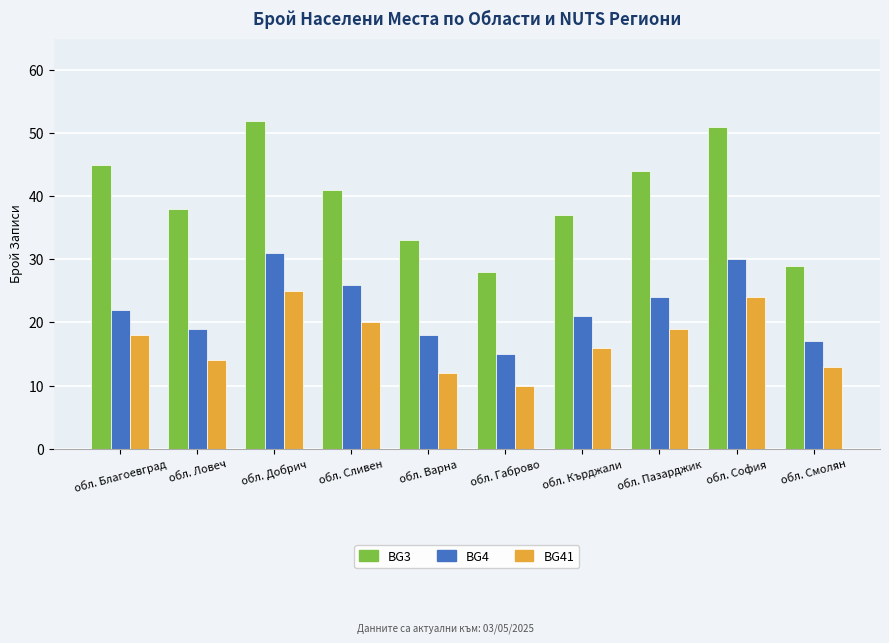

Read the BG3 value at обл. Габрово, to the nearest 10.

30